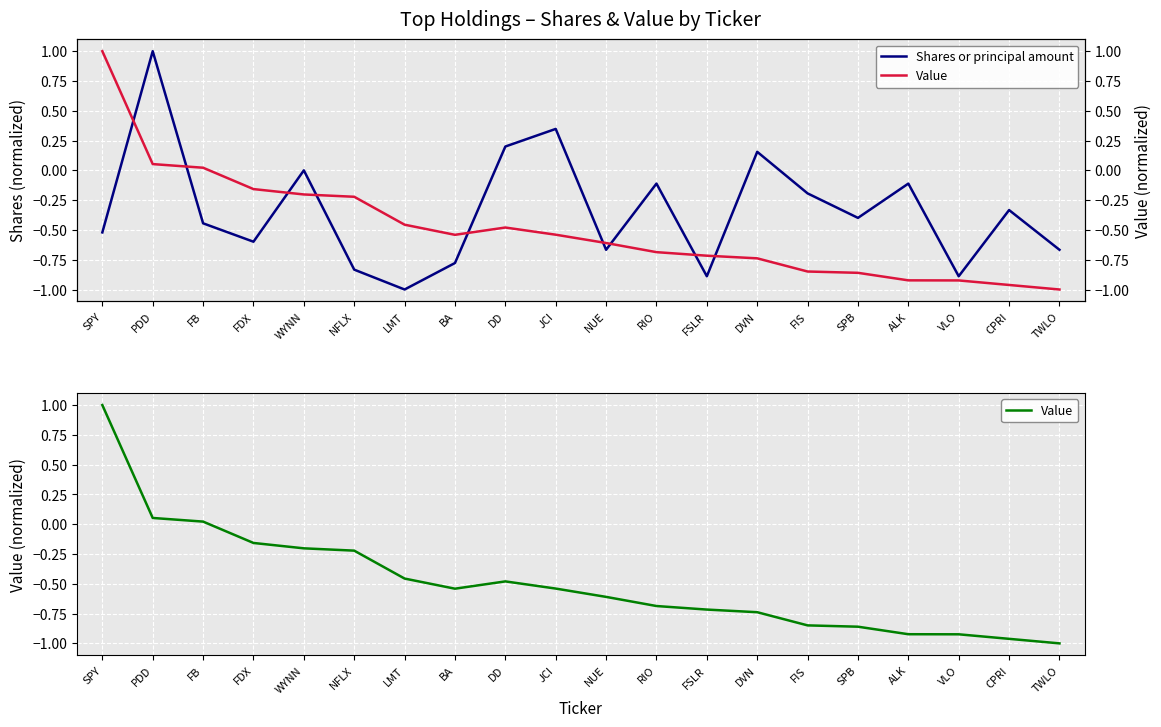

What is the spread (max minus min) of values at WYNN?

0.2